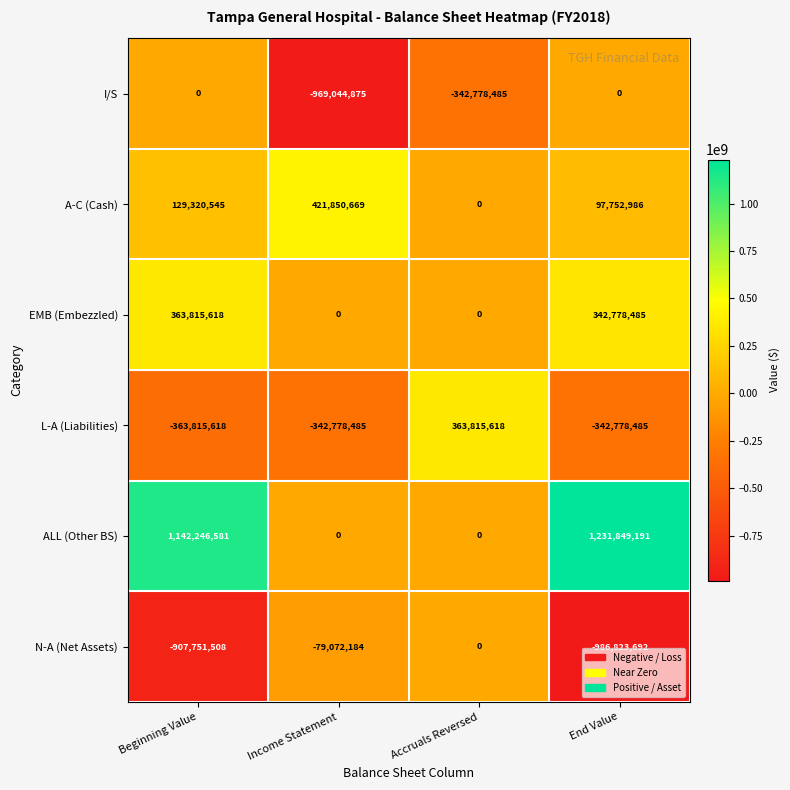

Rank the series at End Value from lowest to highest value.

N-A (Net Assets), L-A (Liabilities), I/S, A-C (Cash), EMB (Embezzled), ALL (Other BS)